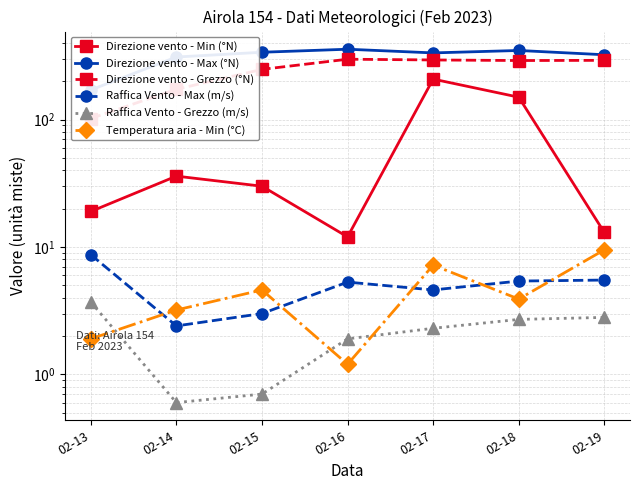

Where does the Direzione vento - Grezzo (°N) series first go above 291?

02-16